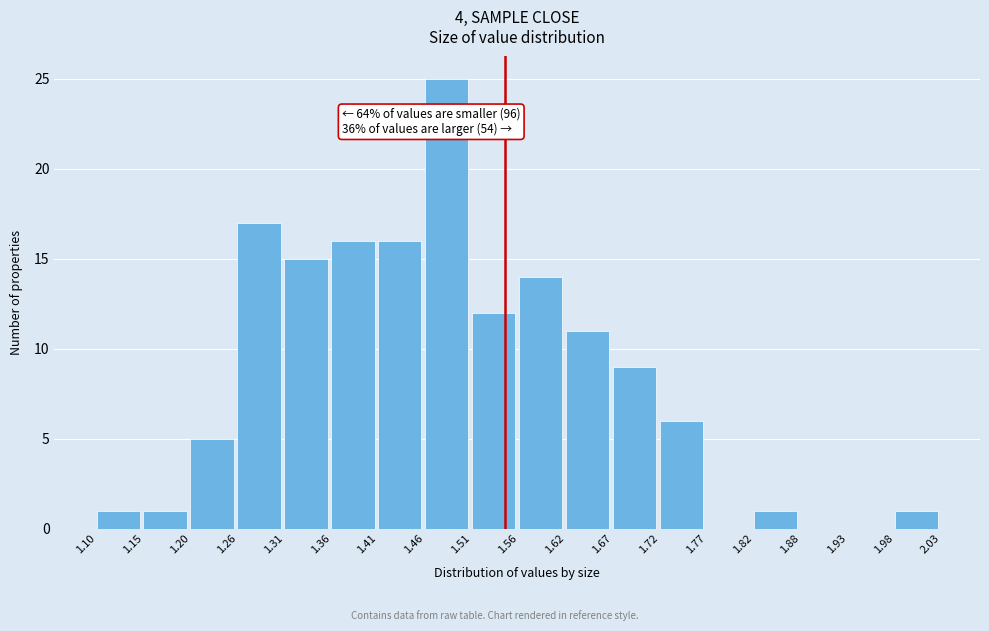

Over which range of the x-axis is the bar tallest?

1.46 to 1.51